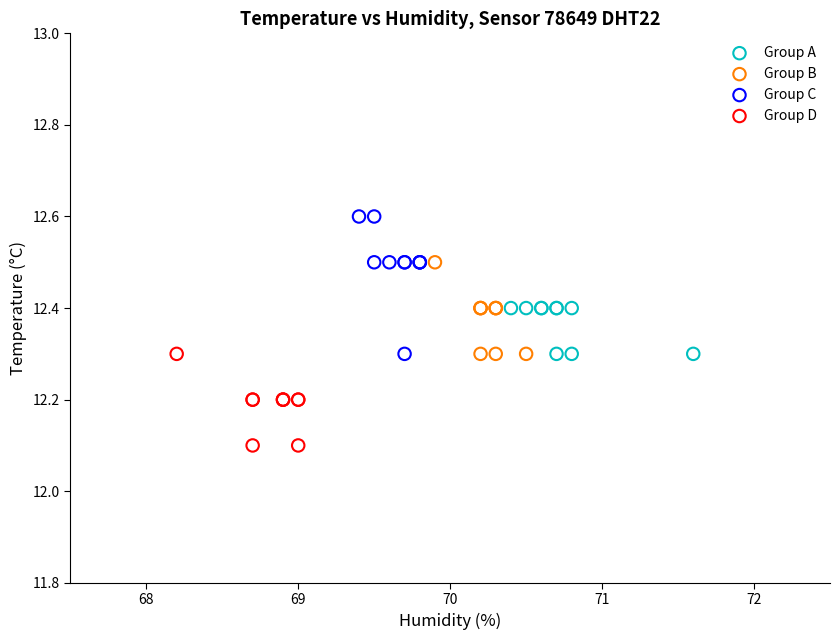

What are all the series names shown in the legend?

Group A, Group B, Group C, Group D